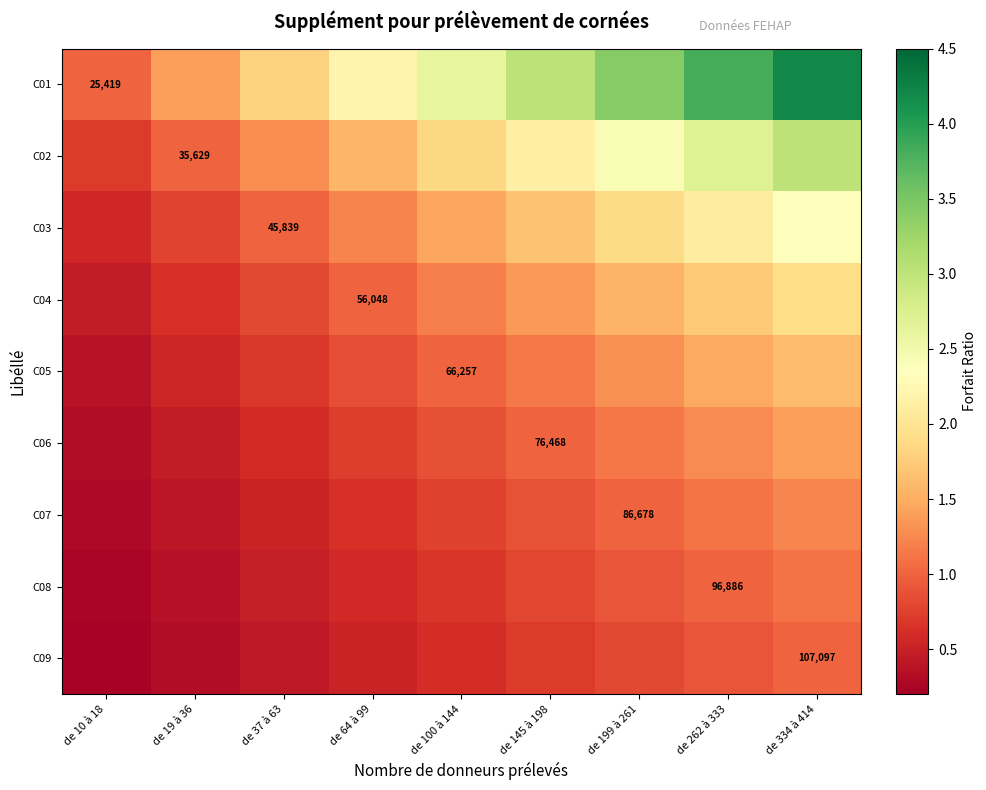

At which category is the sum across all series the highest?

de 334 à 414